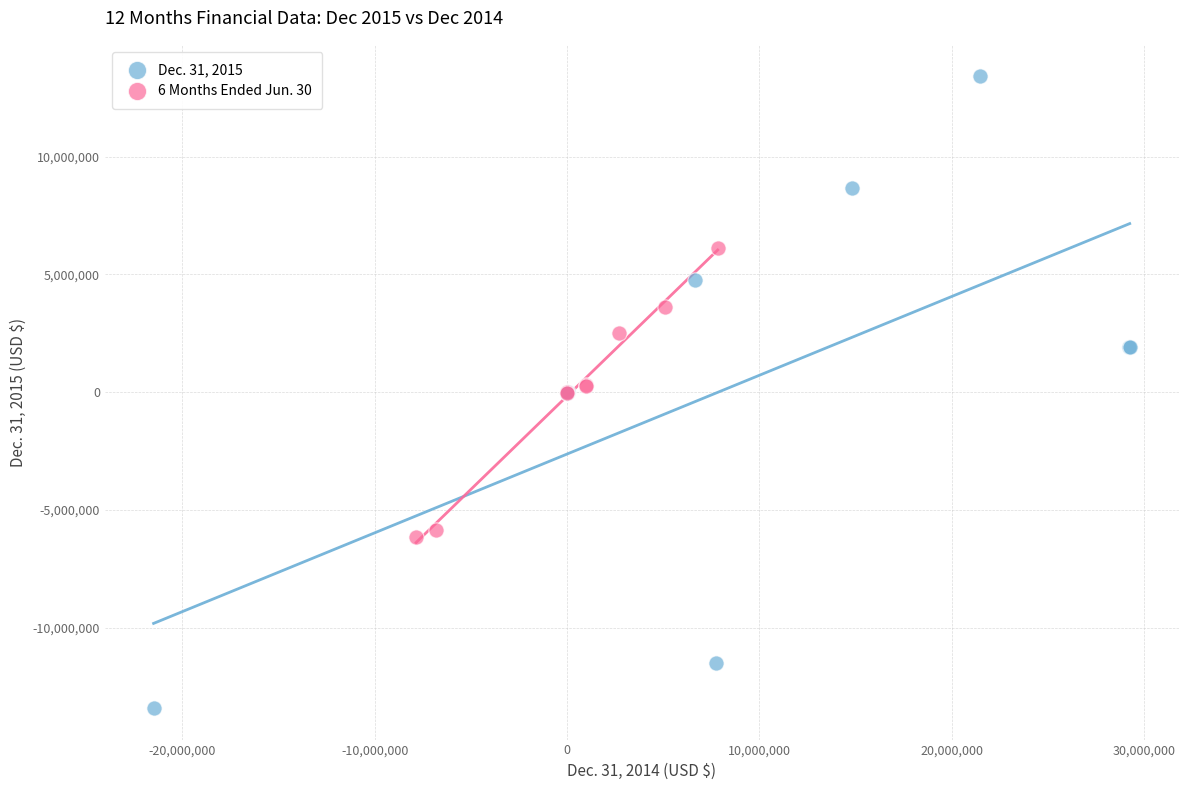

Which series has the widest spread of Y values?

Dec. 31, 2015